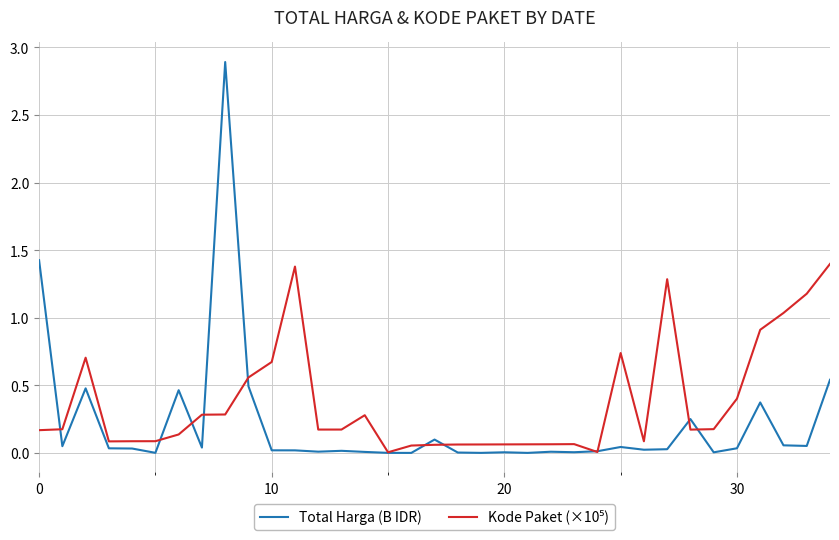

Which series has the widest spread of values?

Total Harga (B IDR)